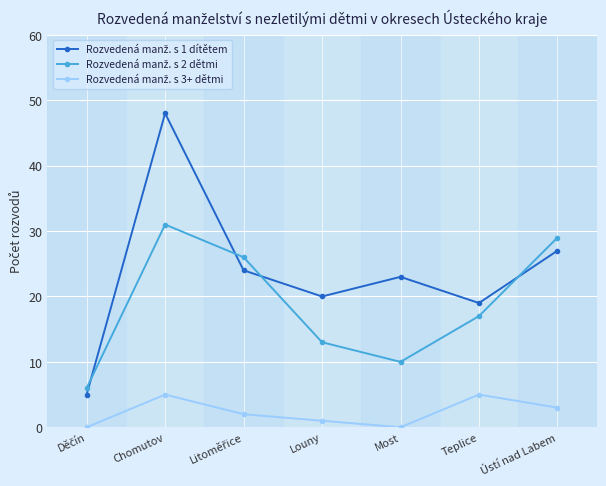

At which category is the sum across all series the highest?

Chomutov